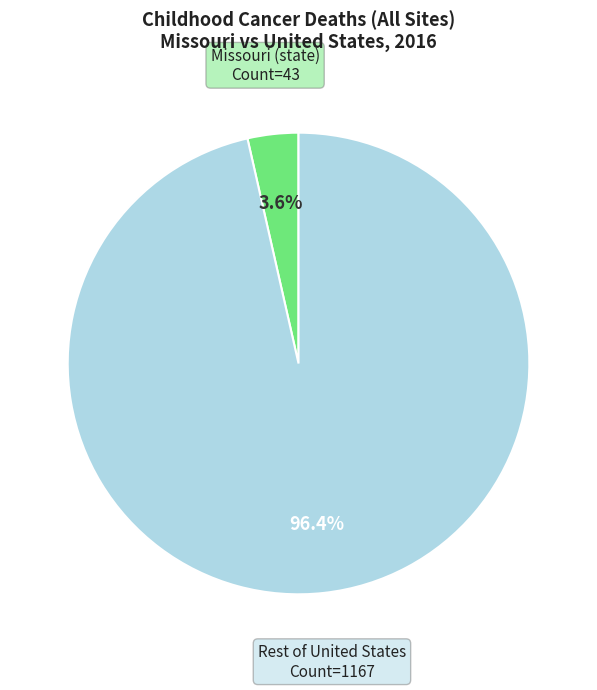

Which has a higher value, Missouri (state) or Rest of United States?

Rest of United States